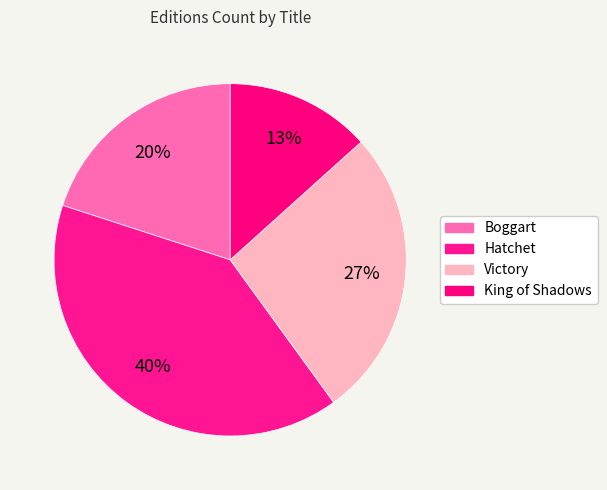

How many segments does this pie chart have?

4